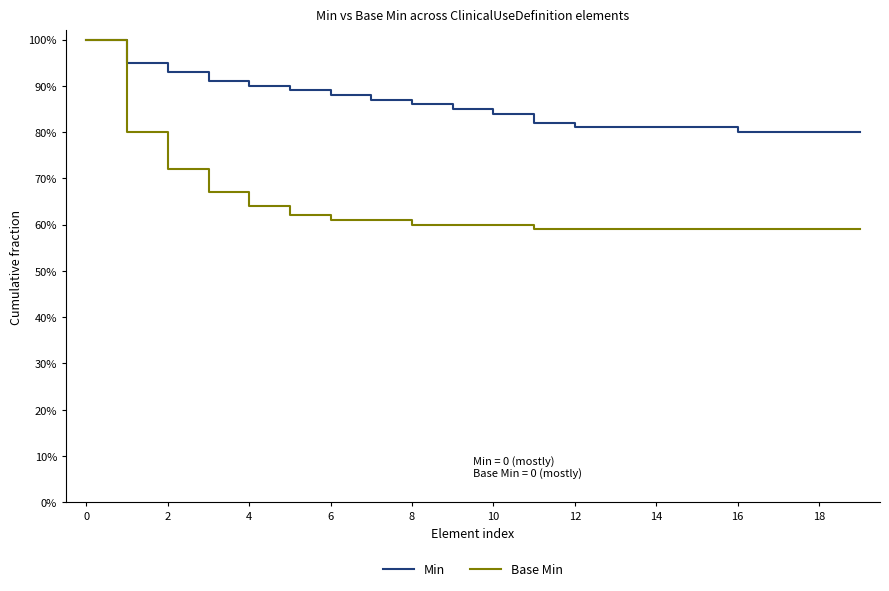

Rank the series by their average value, from highest to lowest.

Min, Base Min